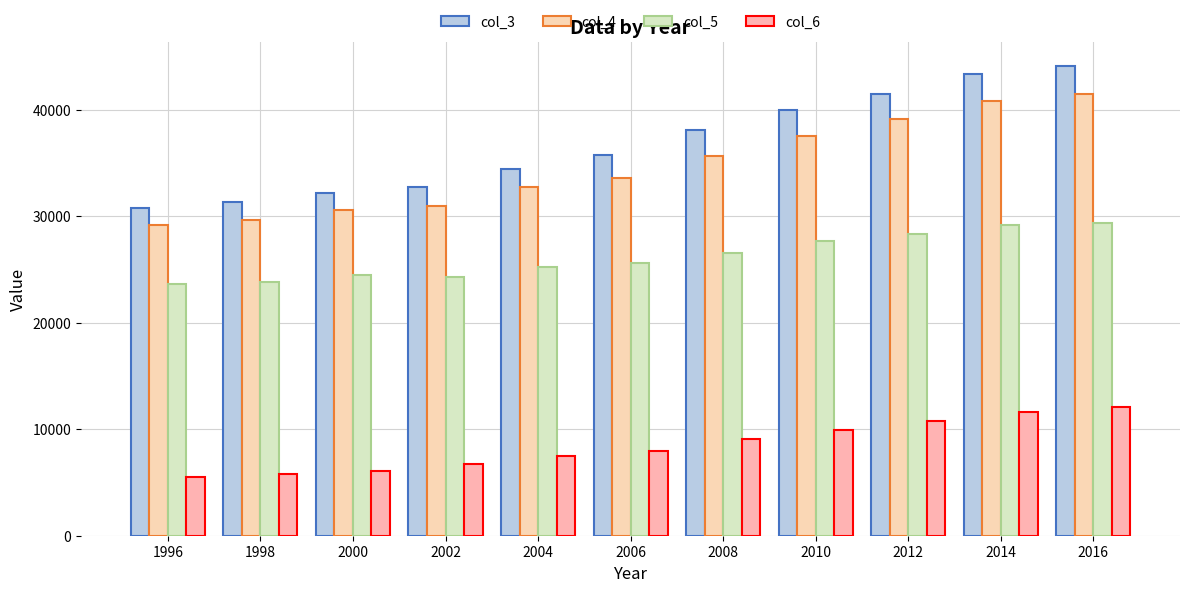

What is the approximate value of col_5 at 2004, to the nearest 50?

25200